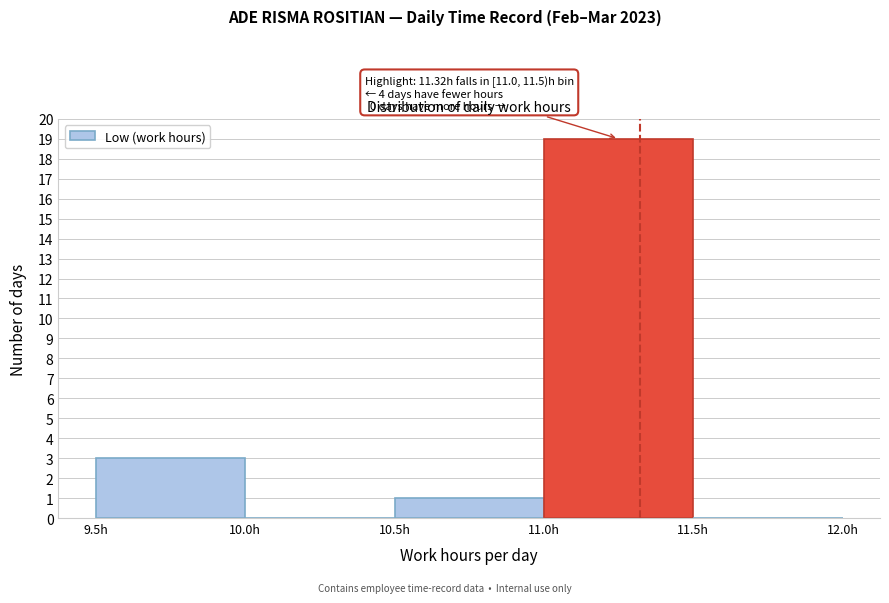

Which range on the x-axis has the tallest bar?

11.0 to 11.5